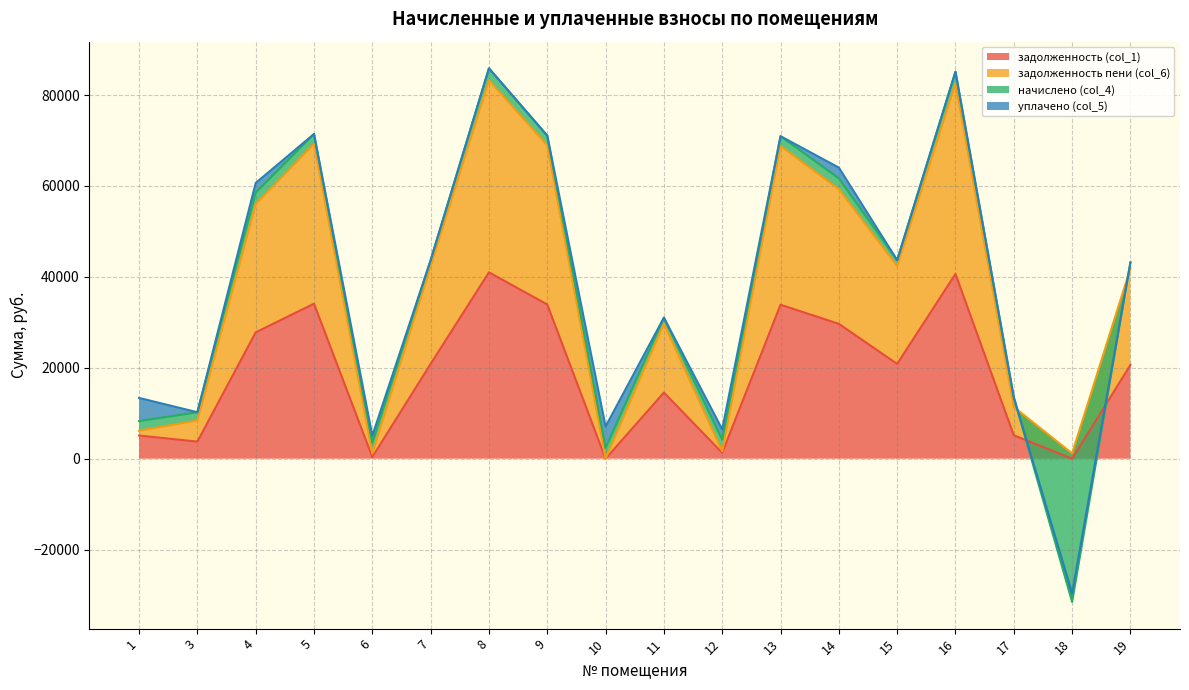

What is the value of the задолженность (col_1) point at the 5th from the left?

373.1